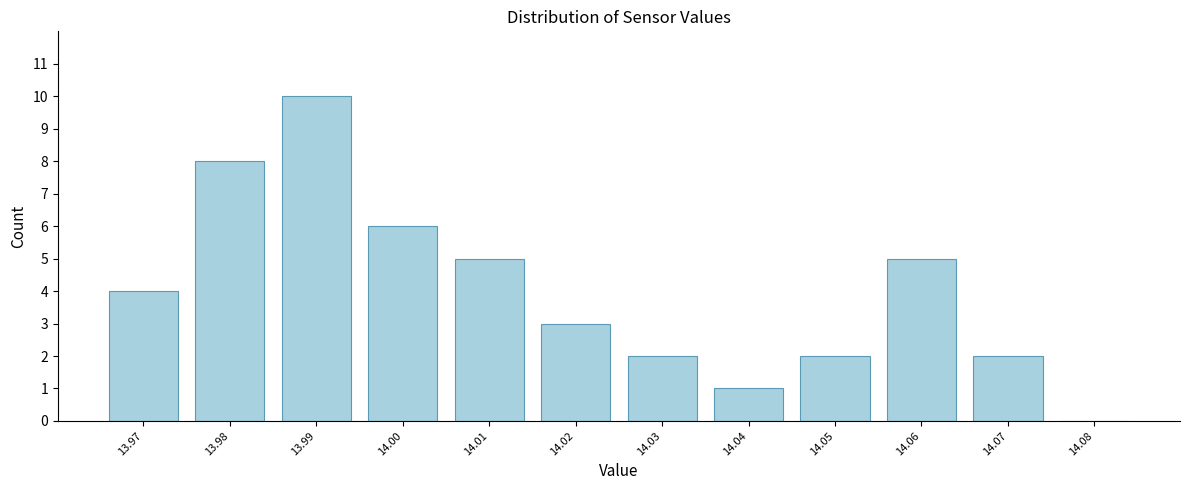

Reading right to left, list all the values displayed in this chart.

14.08=0	14.07=2	14.06=5	14.05=2	14.04=1	14.03=2	14.02=3	14.01=5	14.00=6	13.99=10	13.98=8	13.97=4